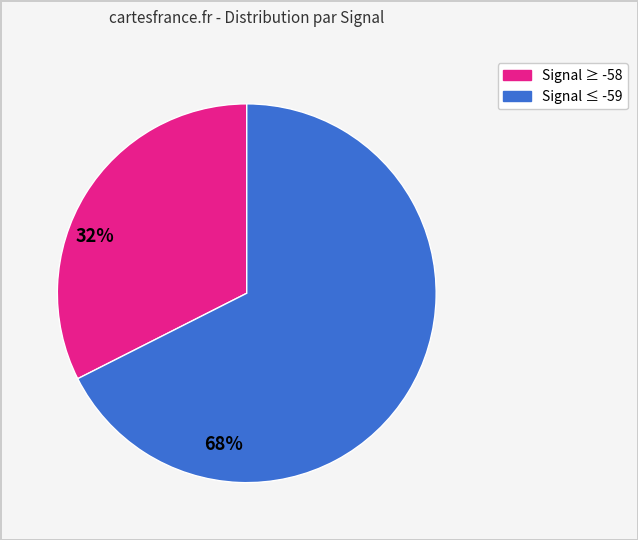

Does any single category account for the majority?

Yes